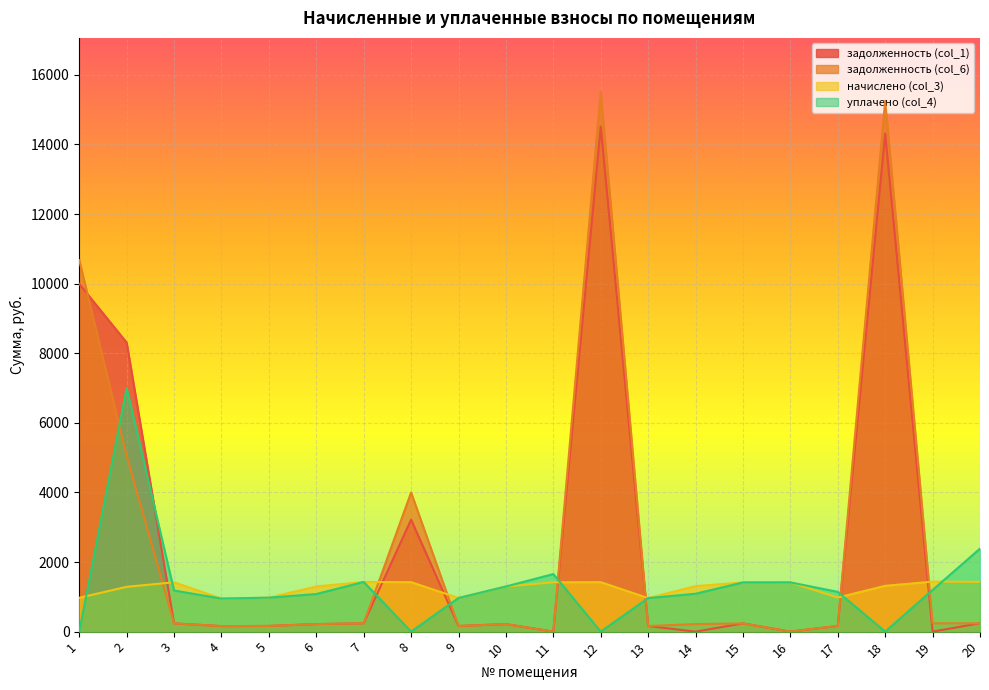

How many interior local peaks does the уплачено (col_4) series have?

4